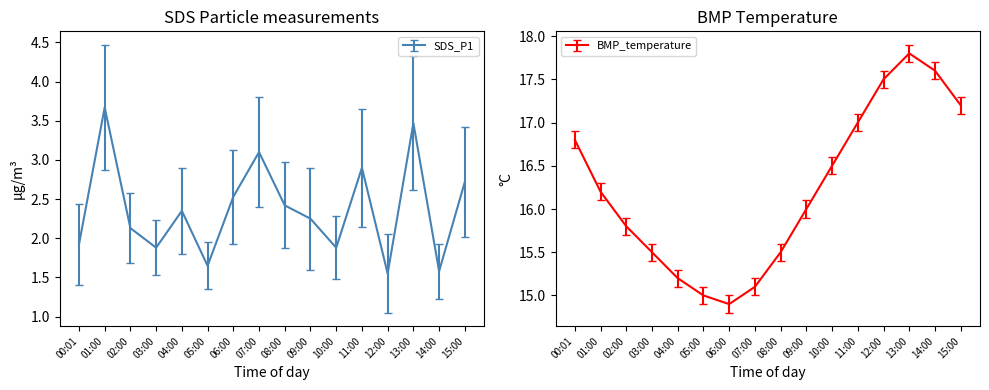

Approximately how many times larger is the value at 12:00 compared to 15:00?

0.6